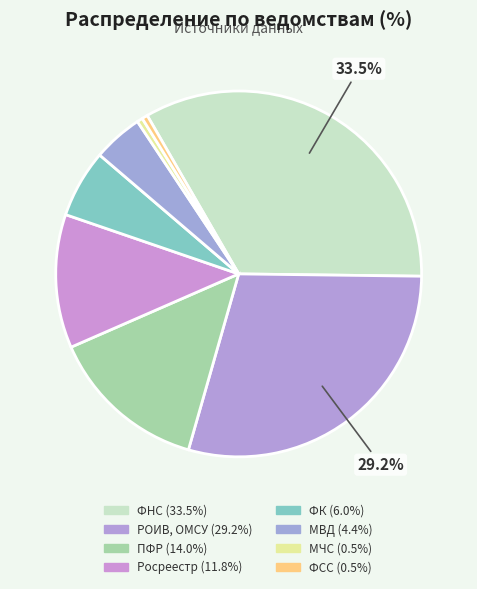

Does ФК account for over 50% of the chart?

No